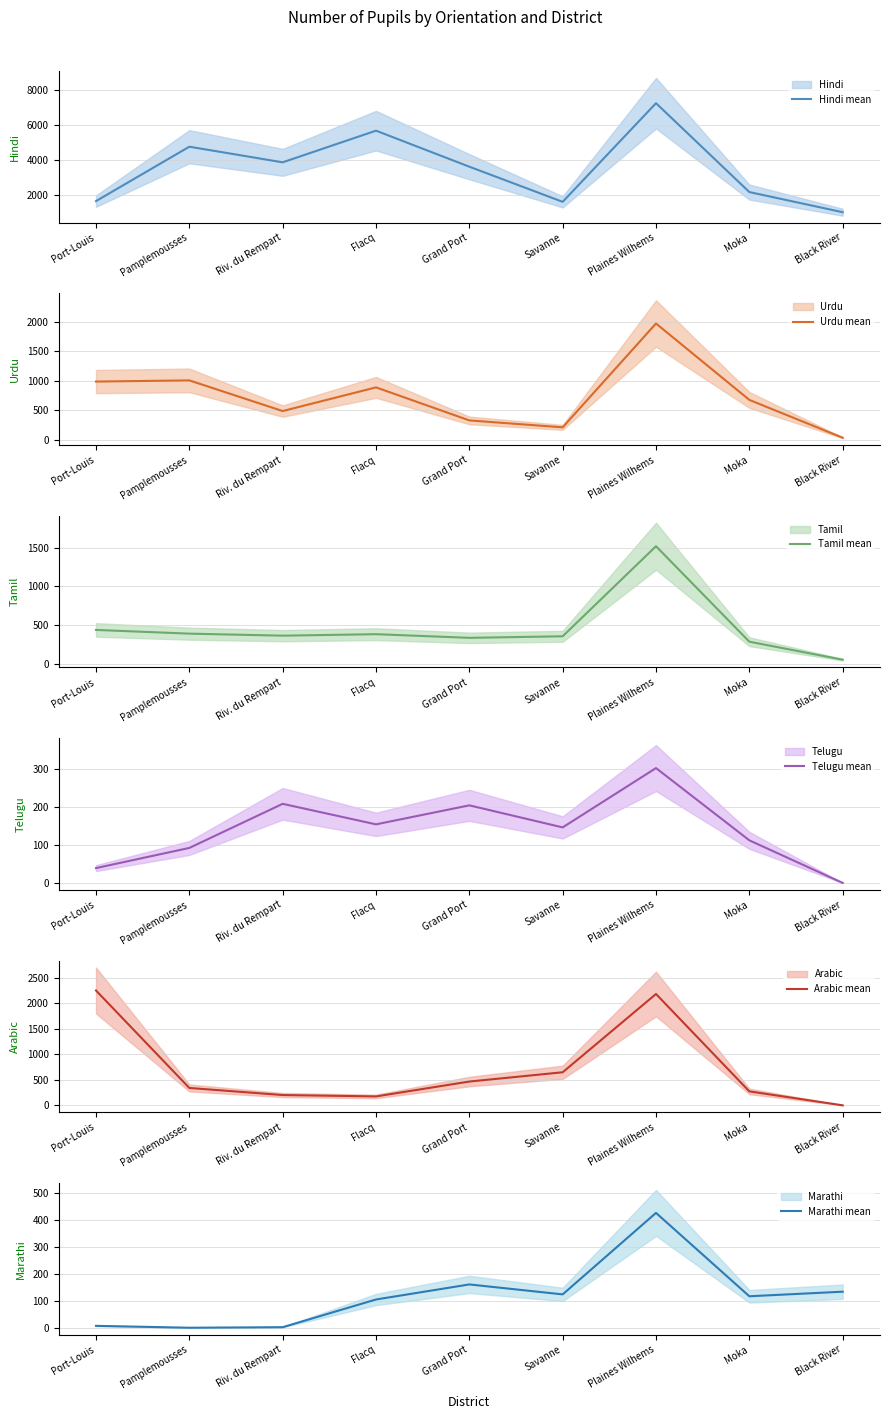

What are all the series names shown in the legend?

Hindi mean, Urdu mean, Tamil mean, Telugu mean, Arabic mean, Marathi mean